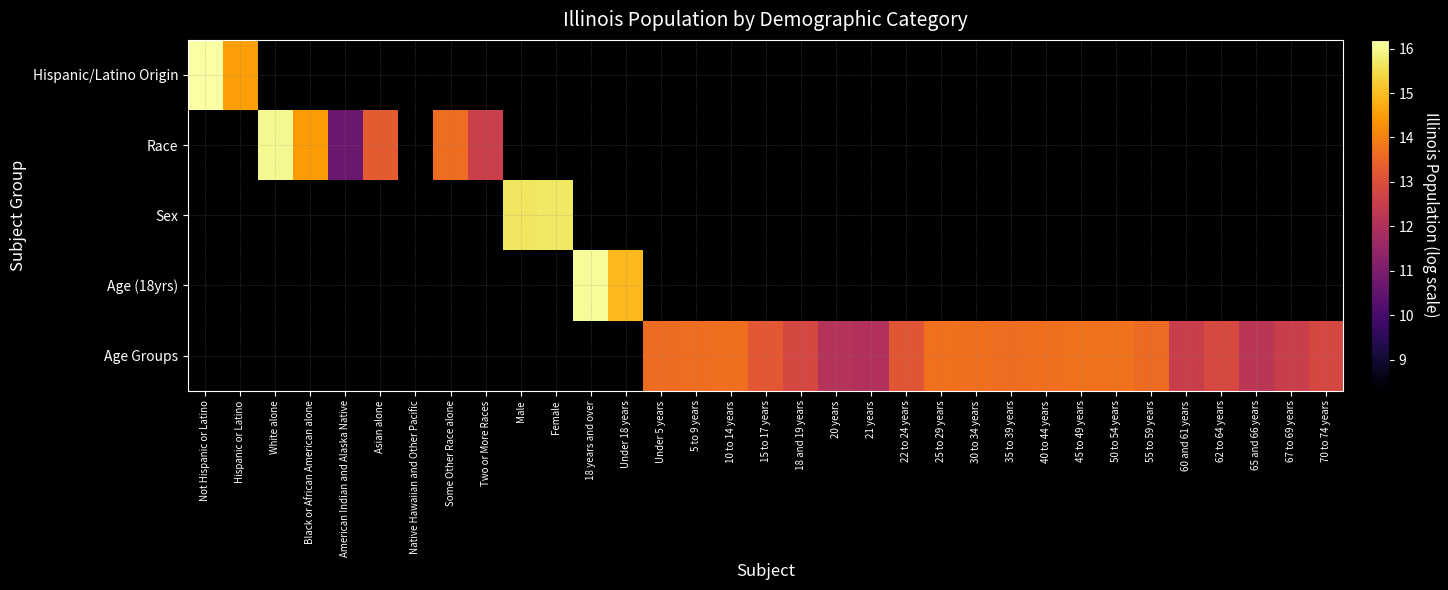

At which label does Hispanic/Latino Origin reach its peak?

Not Hispanic or Latino